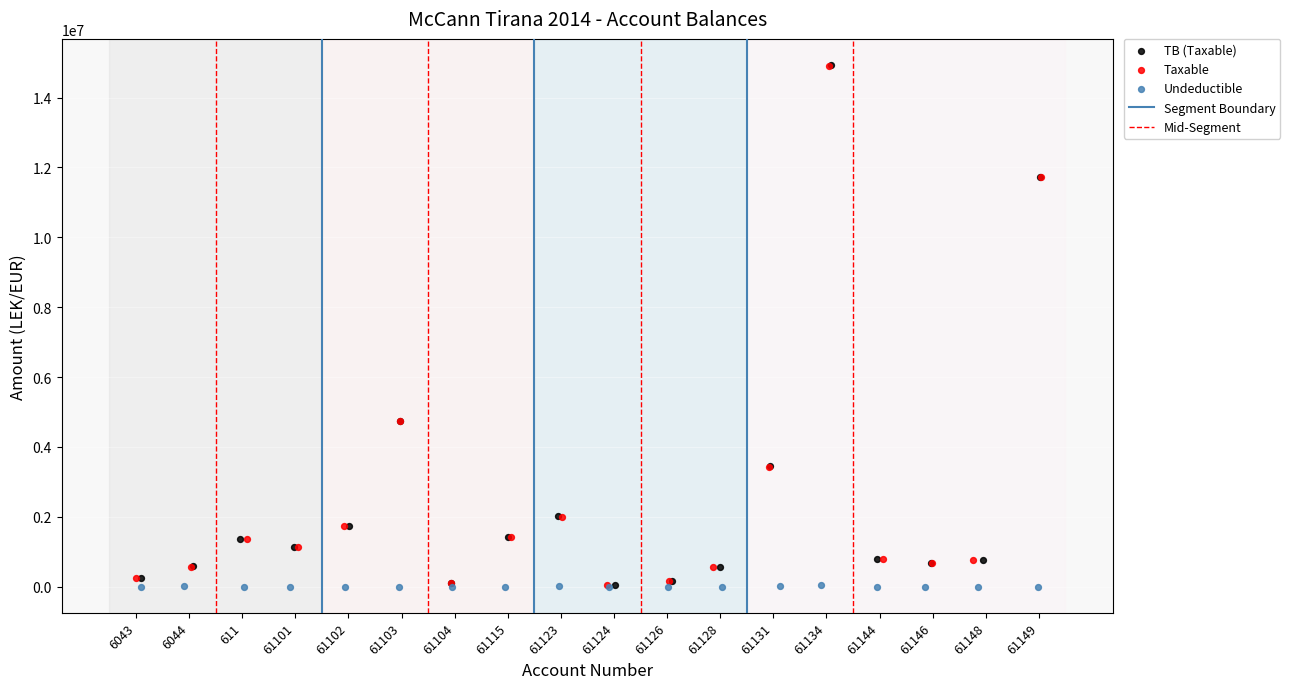

What are all the series names shown in the legend?

TB (Taxable), Taxable, Undeductible